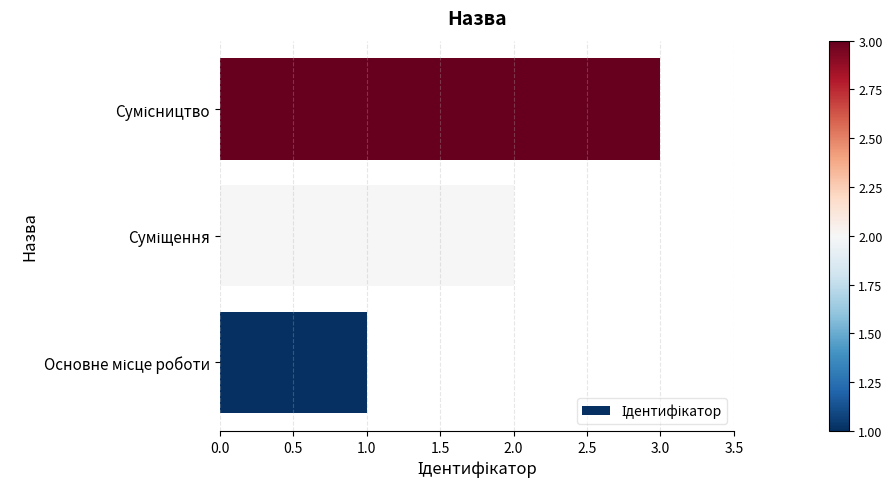

What is the sum of all values?

6